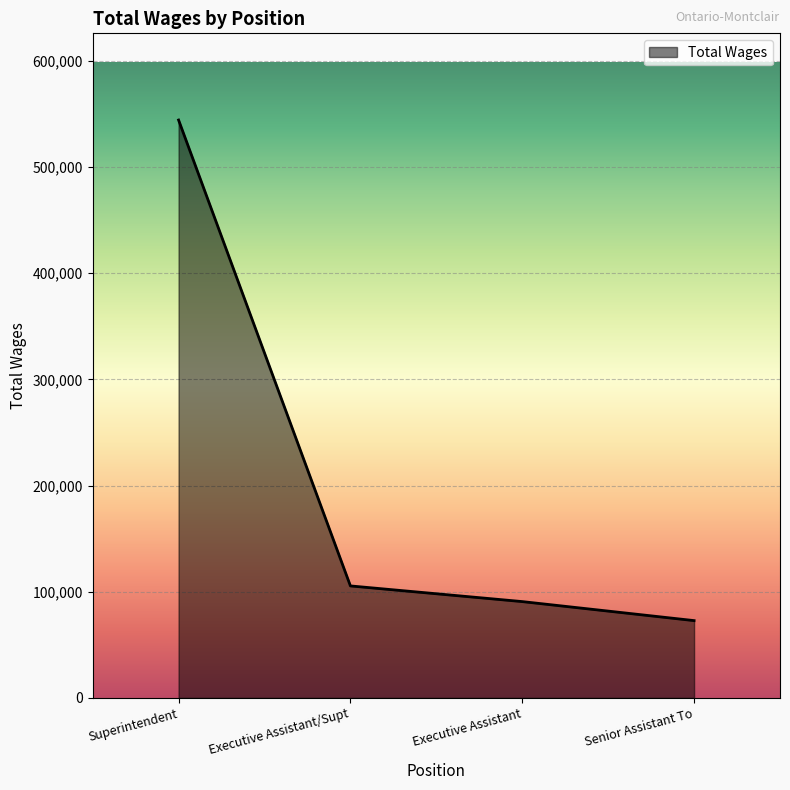

Reading left to right, list all the values displayed in this chart.

Superintendent=544384	Executive Assistant/Supt=105512	Executive Assistant=90751	Senior Assistant To=72838